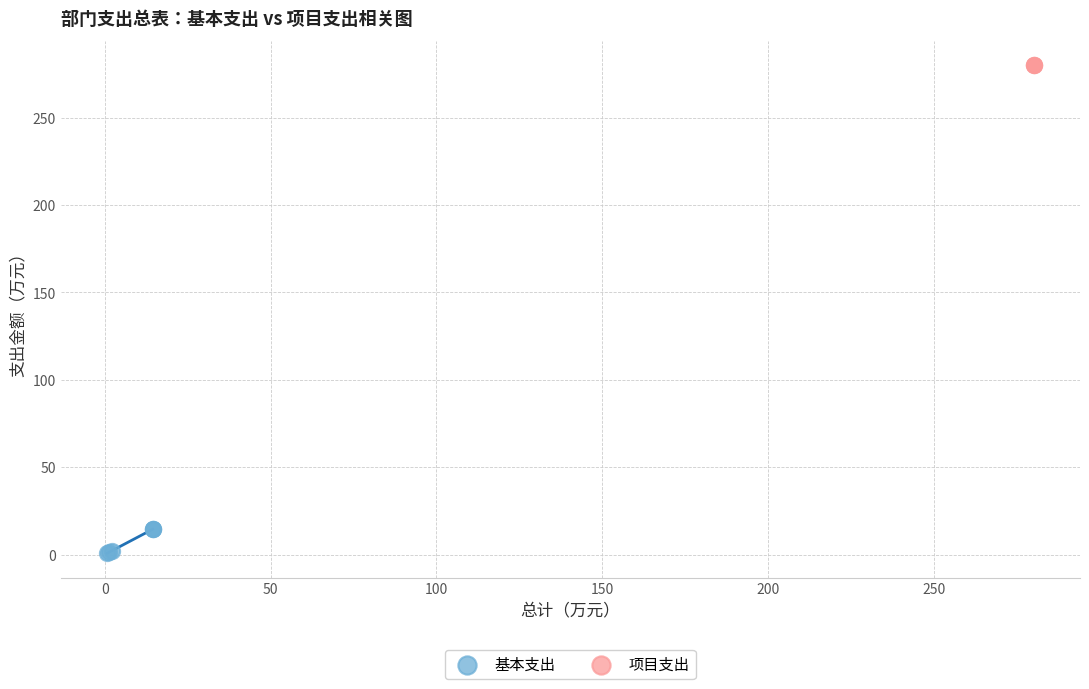

Which series reaches the maximum Y coordinate?

项目支出